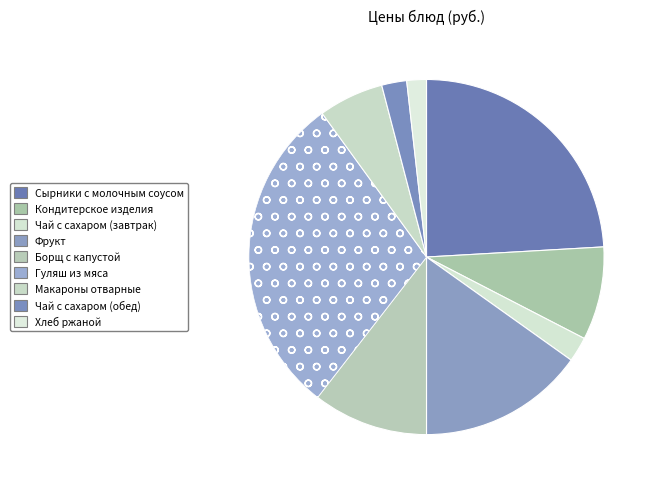

How many slices are in this pie chart?

9